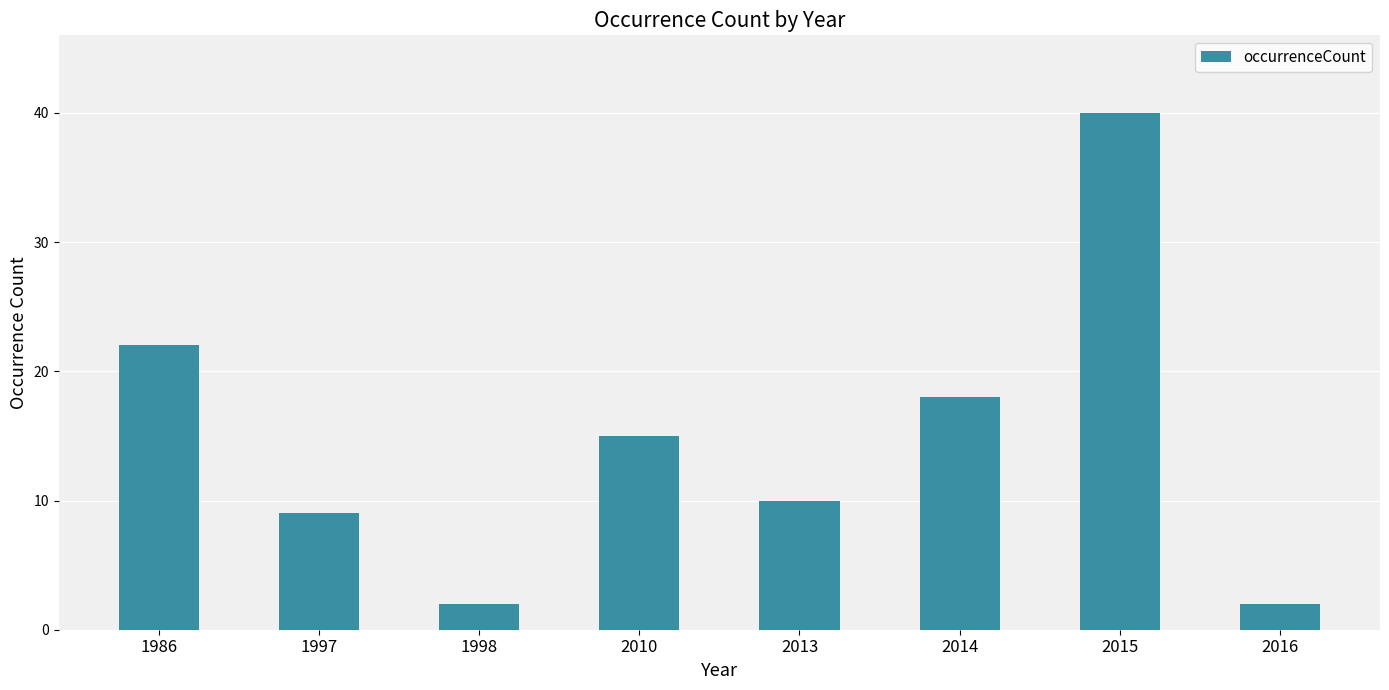

True or false: the data shows 40 at 2015.

True